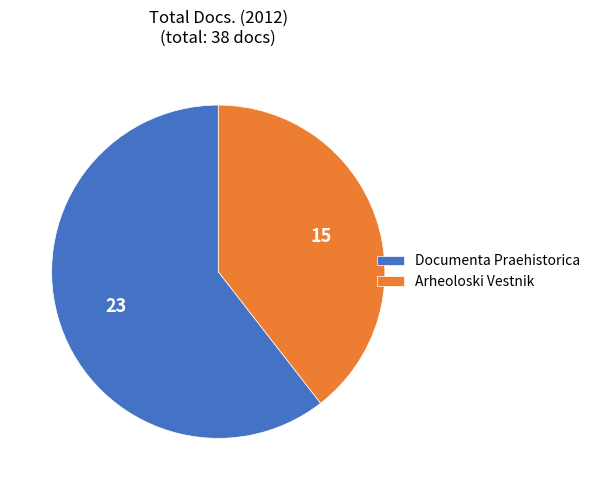

Count the number of slices in the pie.

2